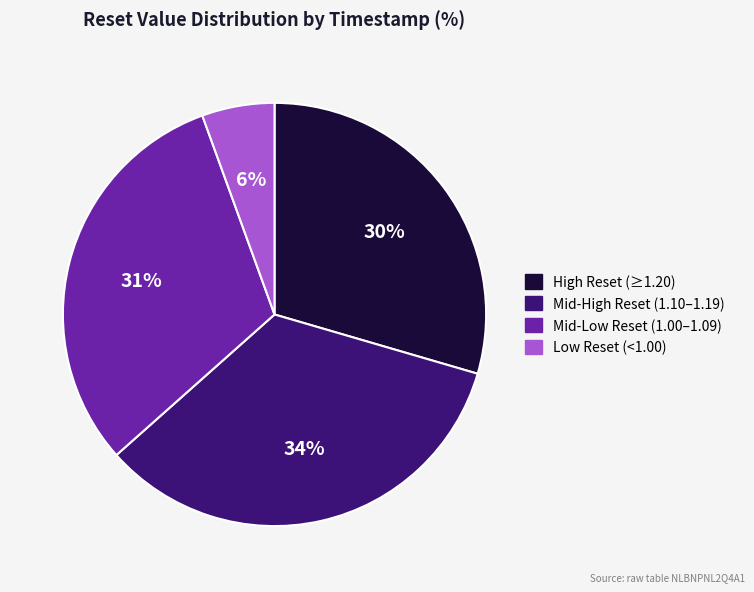

To the nearest percent, what is the average slice percentage?

25%